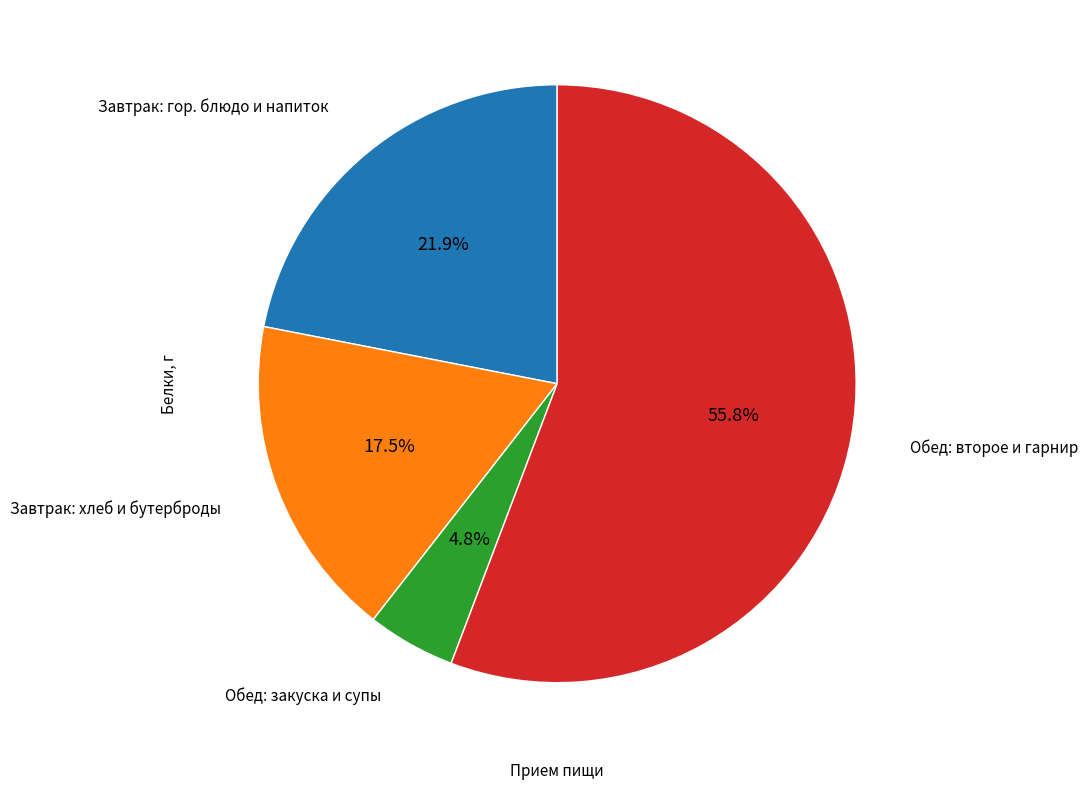

Is there a majority slice in this chart?

Yes